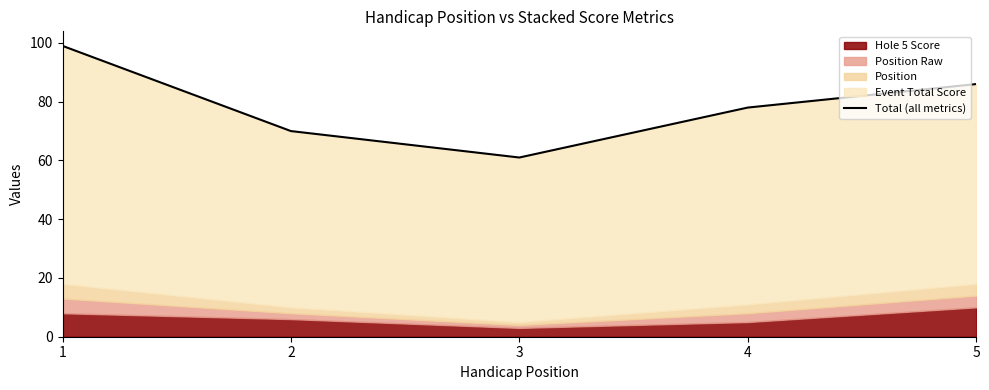

What is the value of the 2nd point from the left?

70